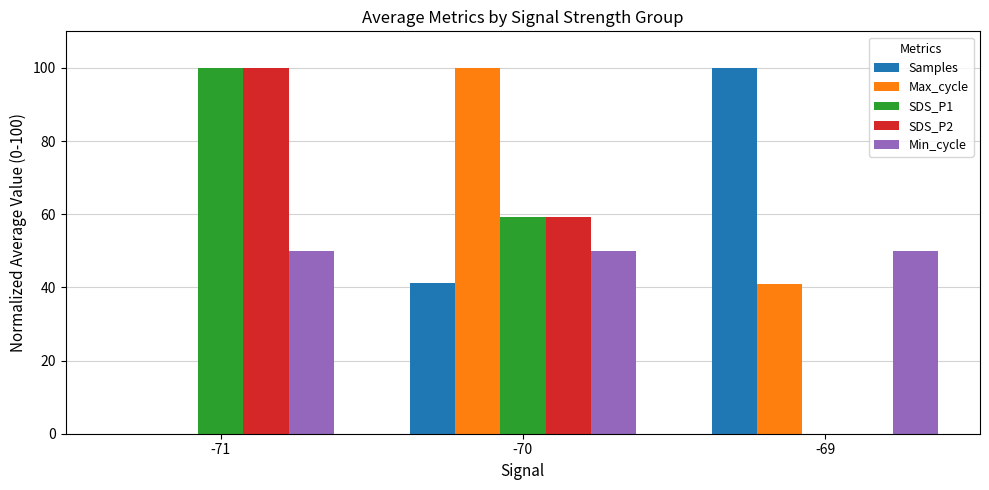

What is the sum of all Max_cycle values?

141.0